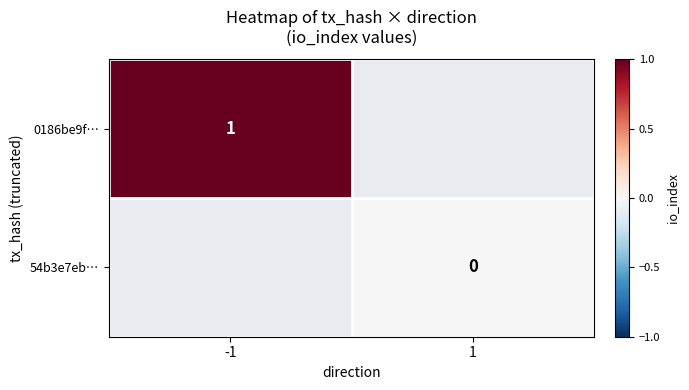

True or false: 0186be9f… has a value of 2 at -1.

False